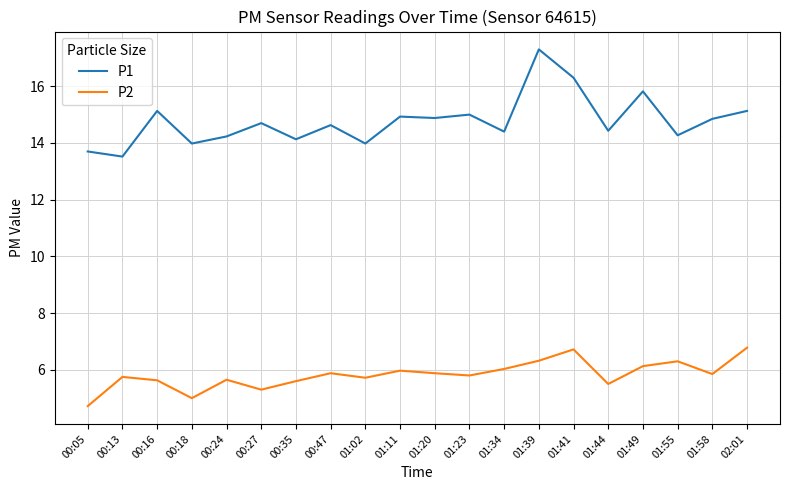

Is it true that P2 equals 5.9 at 00:47?

True